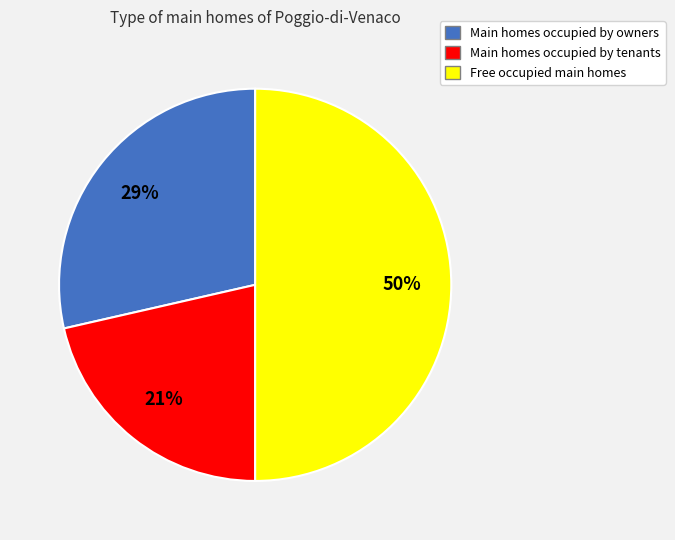

To the nearest percent, what is the average slice percentage?

33%